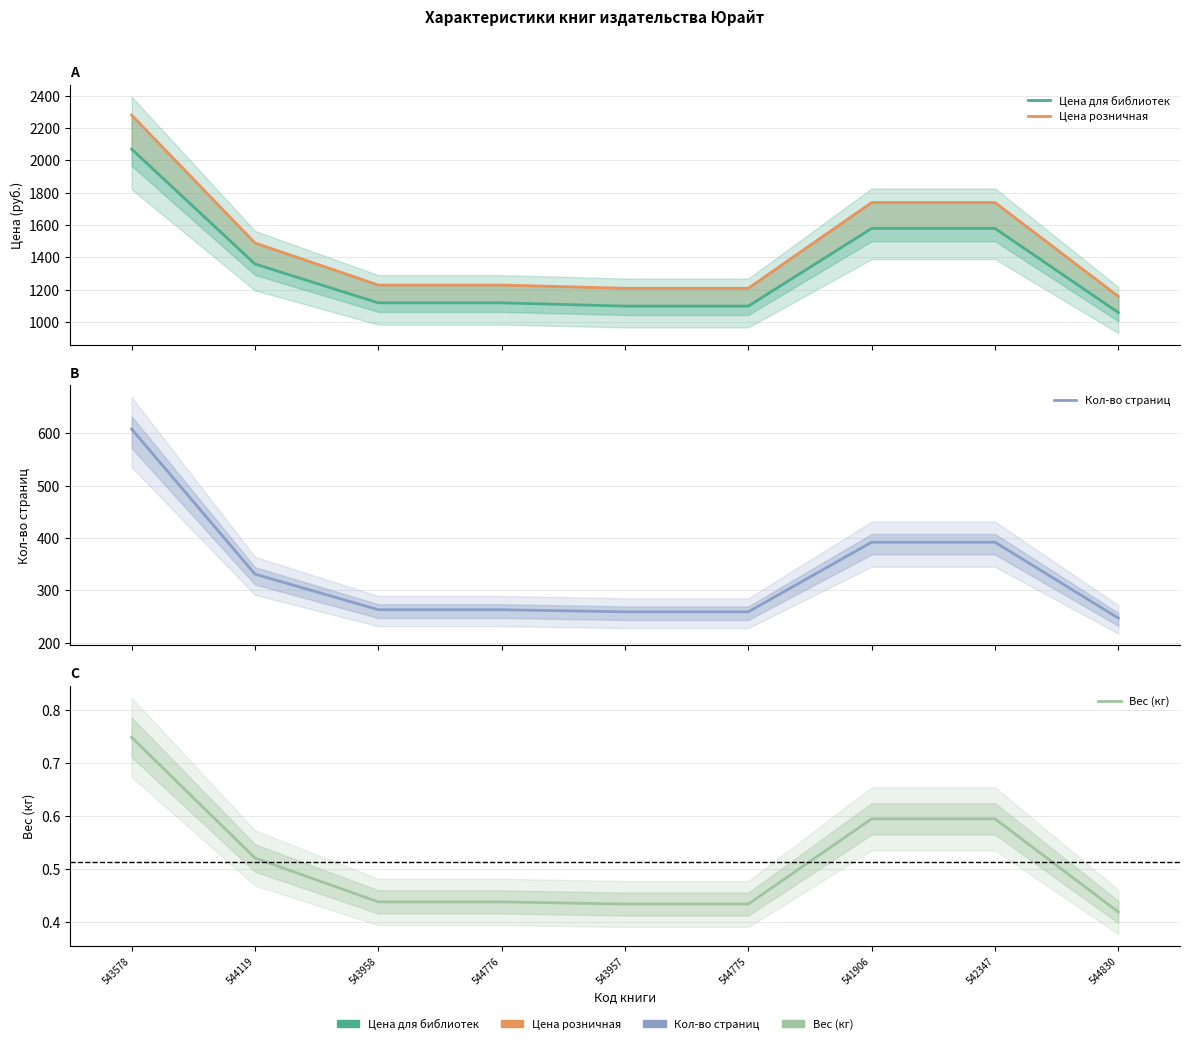

True or false: Вес (кг) has a value of 0.6 at 543957.

False